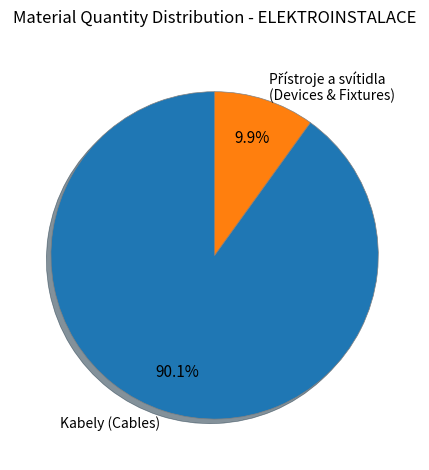

Is Kabely (Cables) the majority of the pie?

Yes